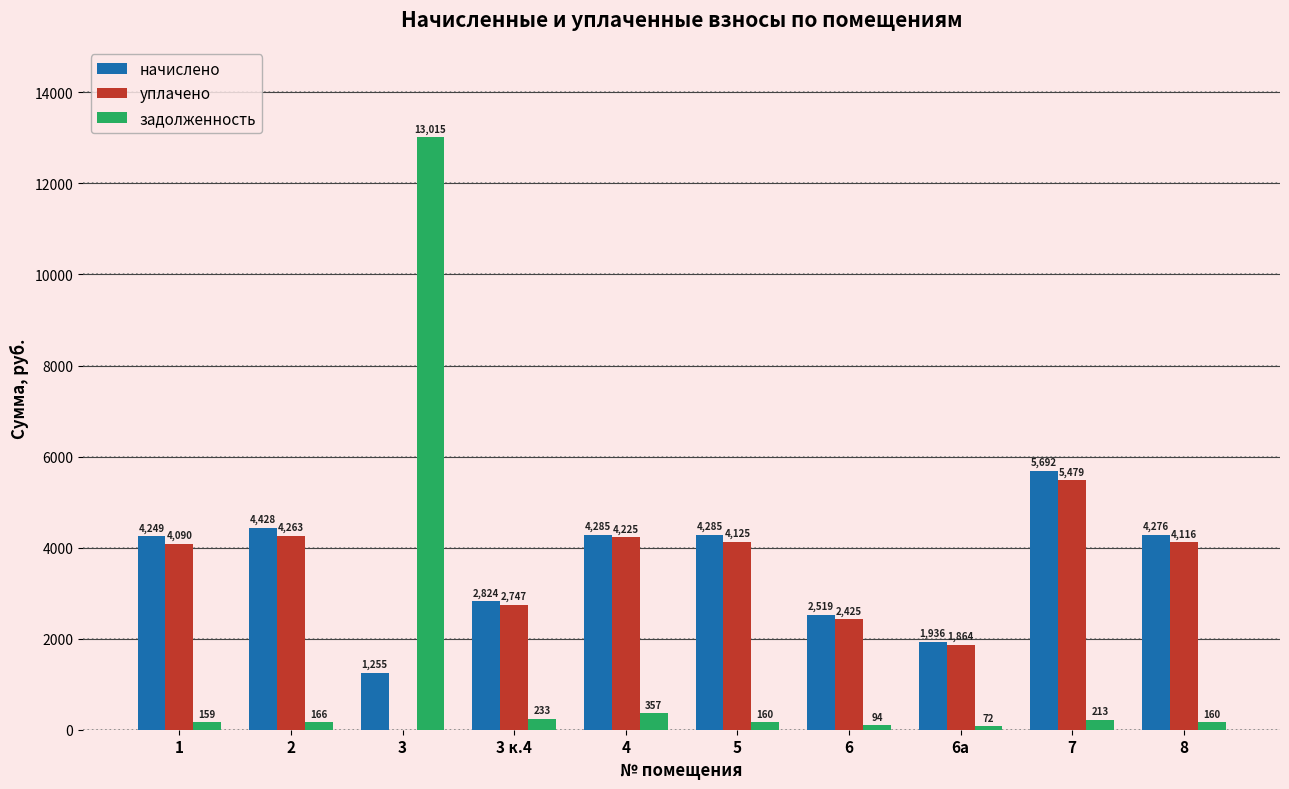

Is the value of начислено at 1 greater than the value of задолженность at 3?

No